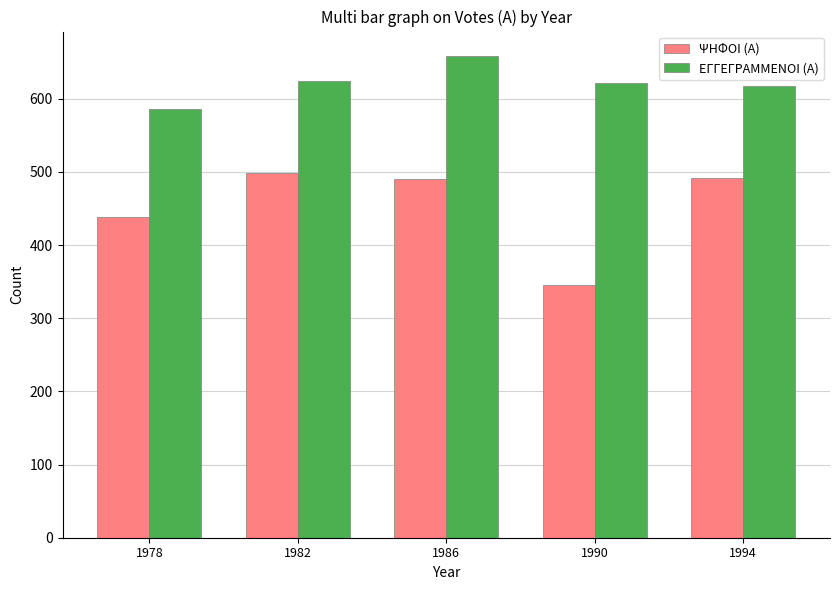

How many categories are shown in the chart?

5